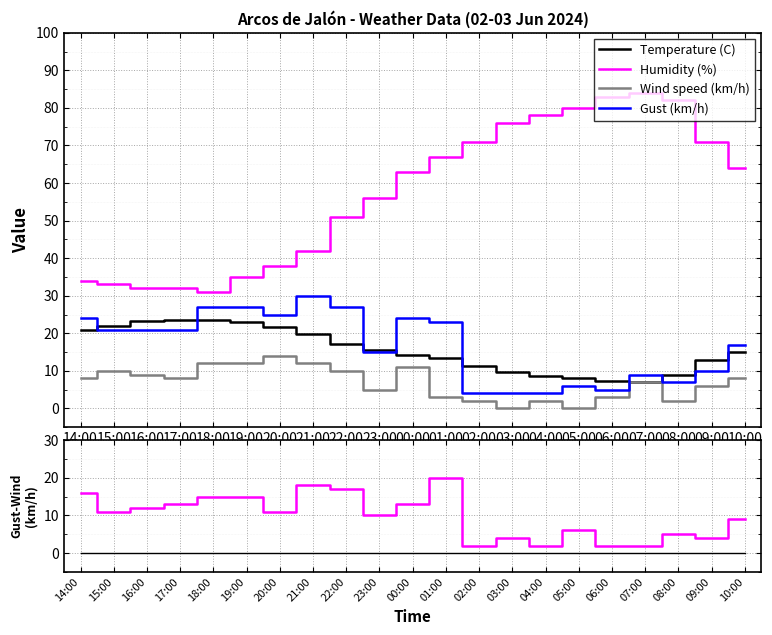

How many data points in Gust (km/h) are above 21?

8